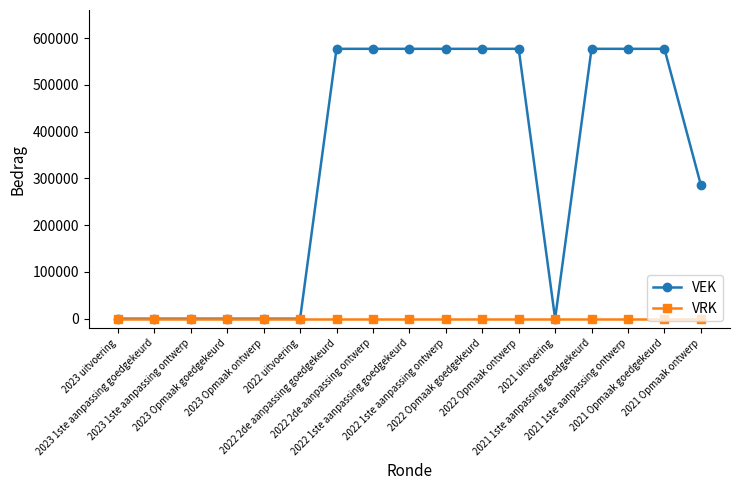

List the series in order of their peak value, lowest first.

VRK, VEK